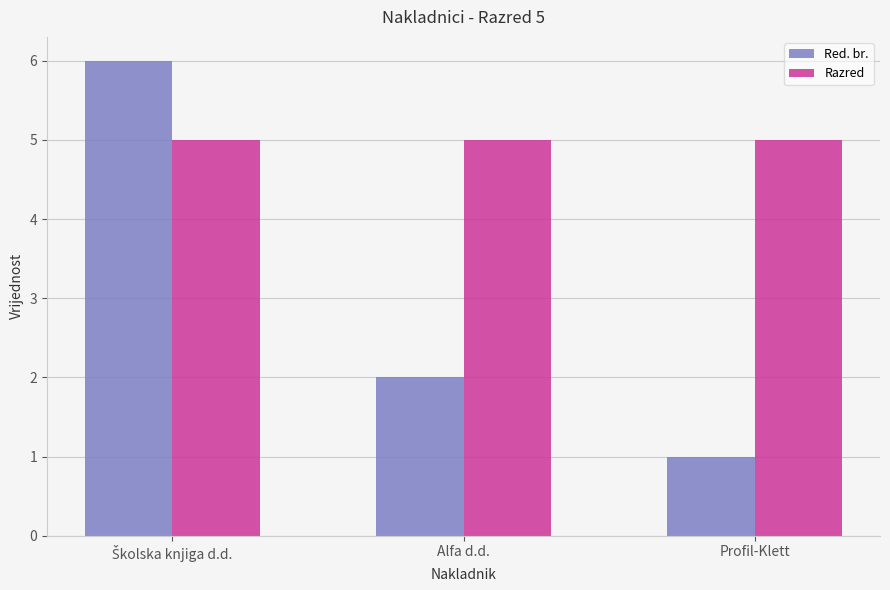

At which category does the chart reach its minimum across all series?

Profil-Klett